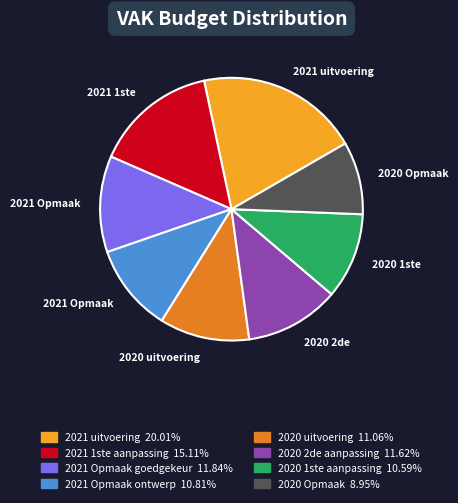

Is there any slice that represents more than half of the pie?

No